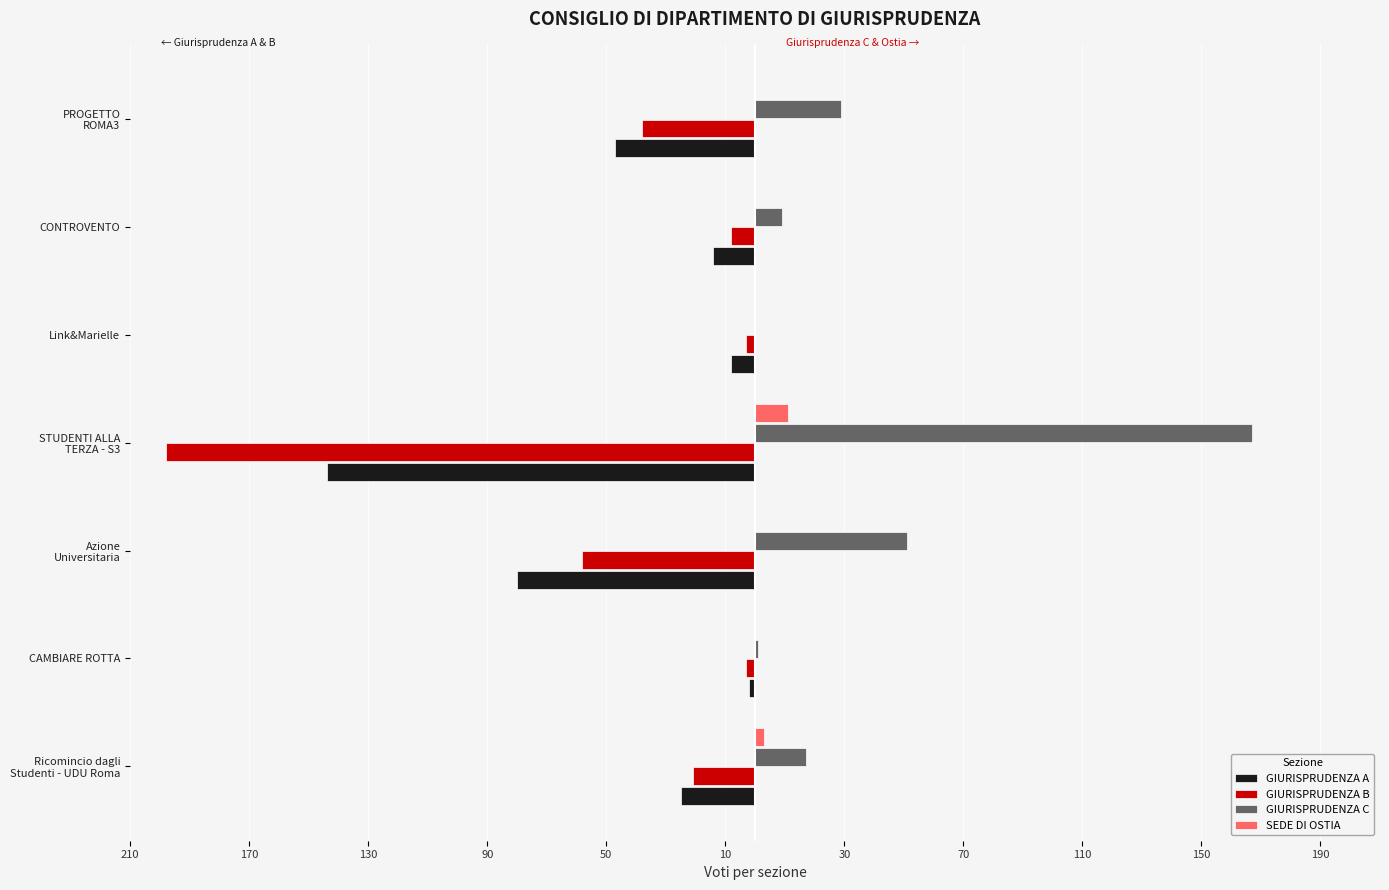

What is the average value of the GIURISPRUDENZA C series?

39